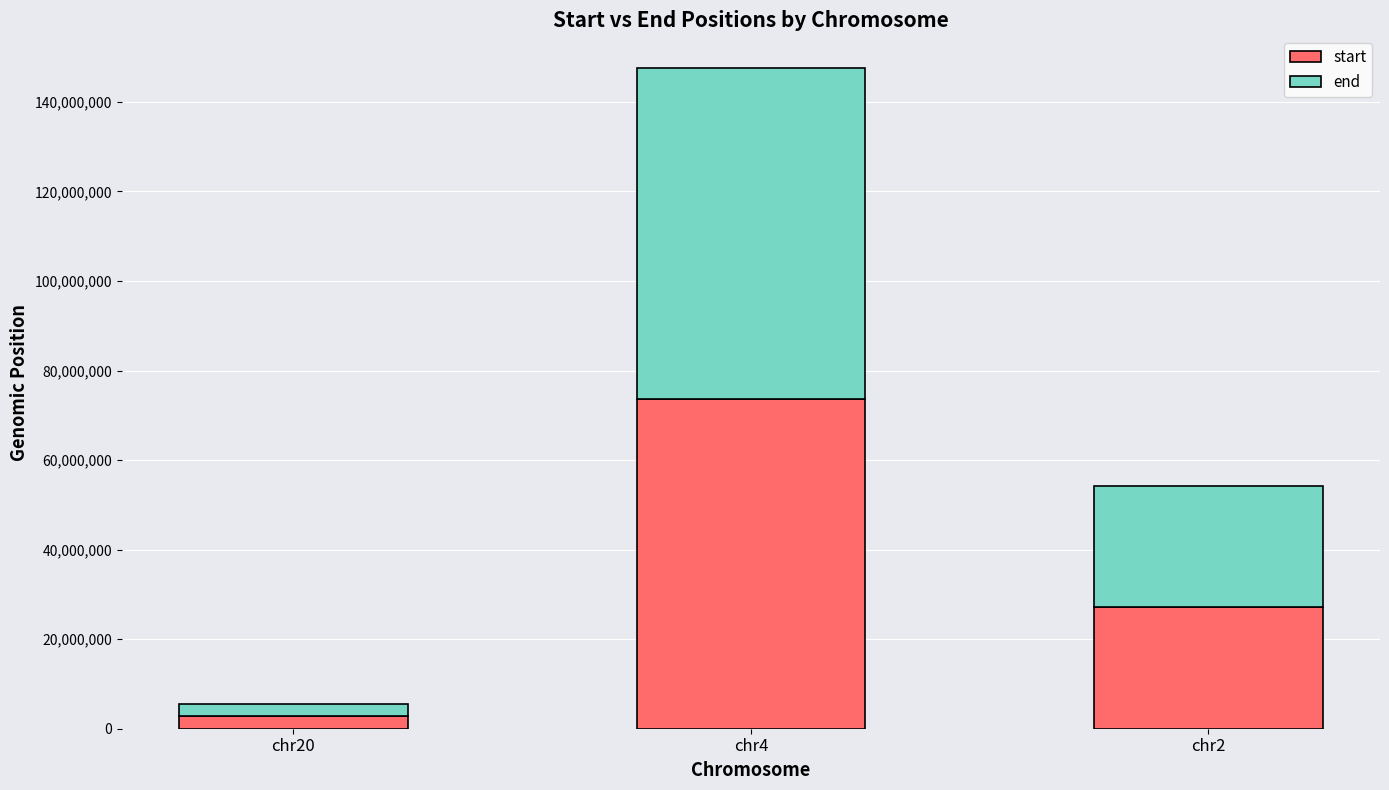

What is the highest value of the start series?

73740185